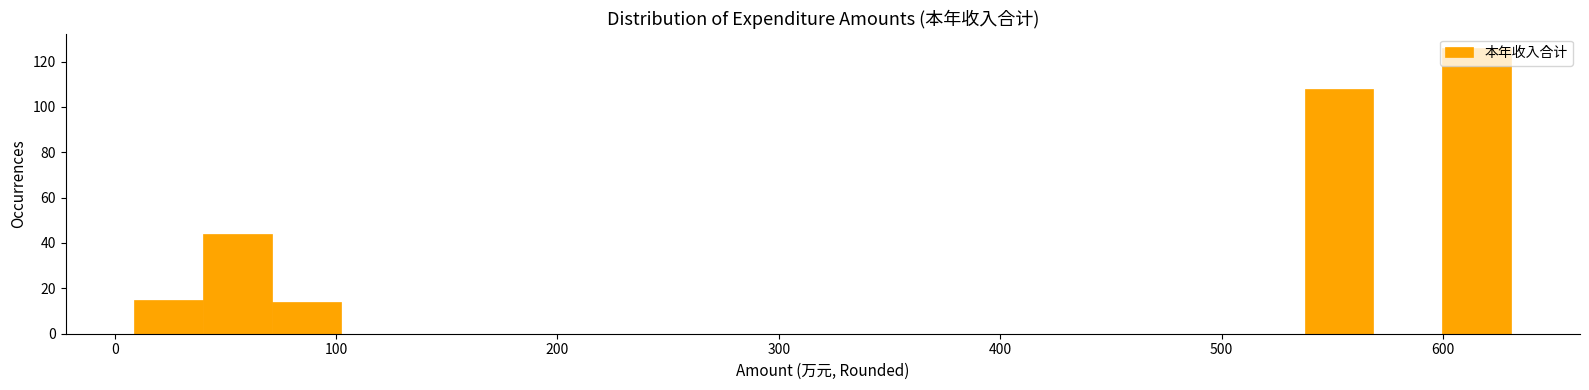

Around what value on the x-axis is the tallest bar? Give the approximate position of its centre, as read against the axis.

620